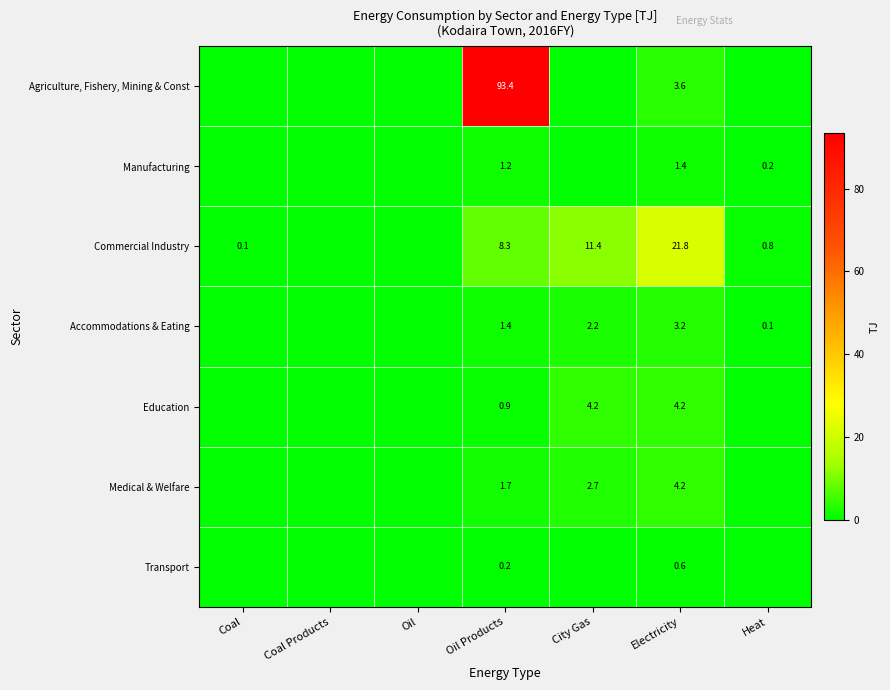

Is the value of Commercial Industry at Heat greater than the value of Transport at Oil Products?

Yes